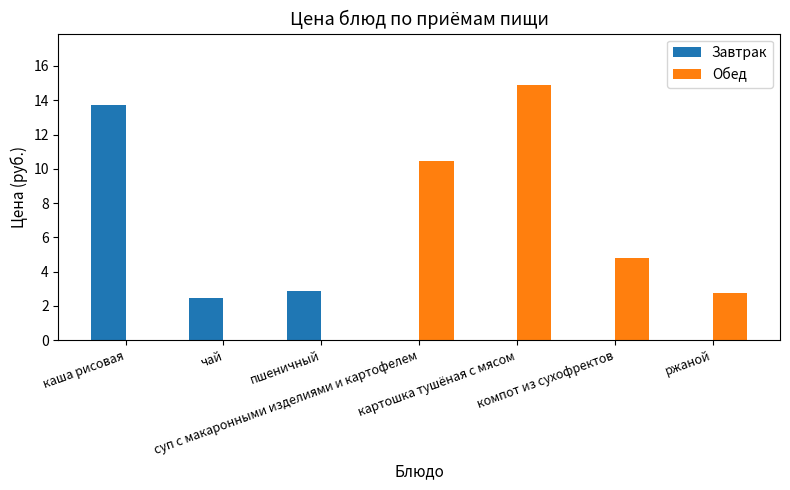

What is the greatest value displayed?

14.9